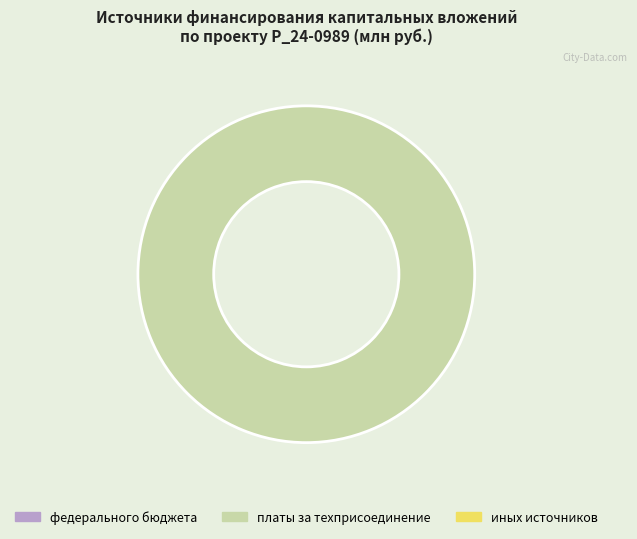

Is there a majority slice in this chart?

Yes